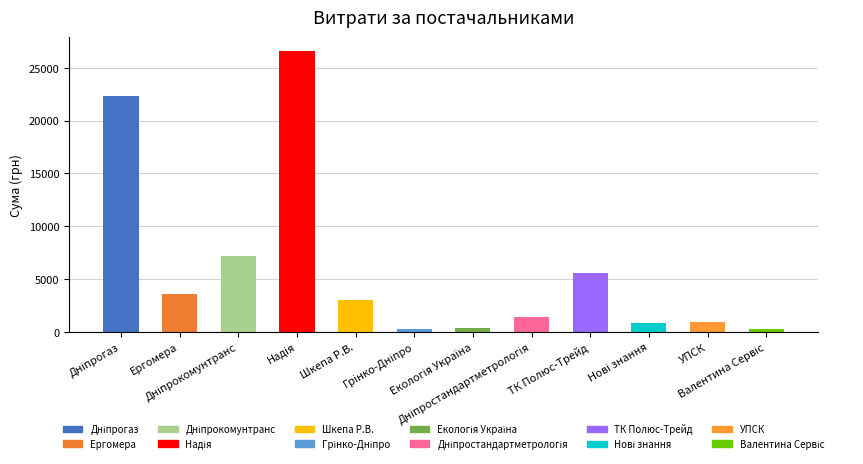

List the labels in order of value, smallest first.

ПП "Валентина Сервіс", ТОВ "Грінко-Дніпро", ТОВ "Екологія Україна", ТОВ "Нові знання", Дніпропетровська філія ПрАТ "УПСК", ДП "Дніпростандартметрологія", ФОП "Шкепа Р.В.", ПНВП "Ергомера" , ТОВ "ТК "Полюс-Трейд", ТДВ "Дніпрокомунтранс", ПАТ "Дніпрогаз", ТОВ "Надія"